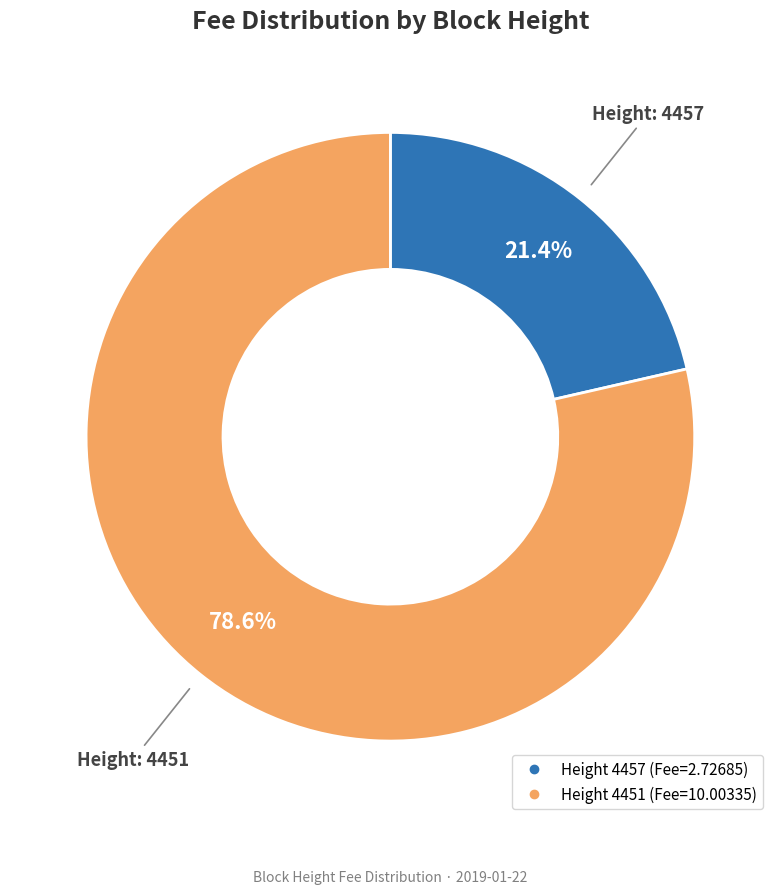

Rank the categories by value from lowest to highest.

4457, 4451